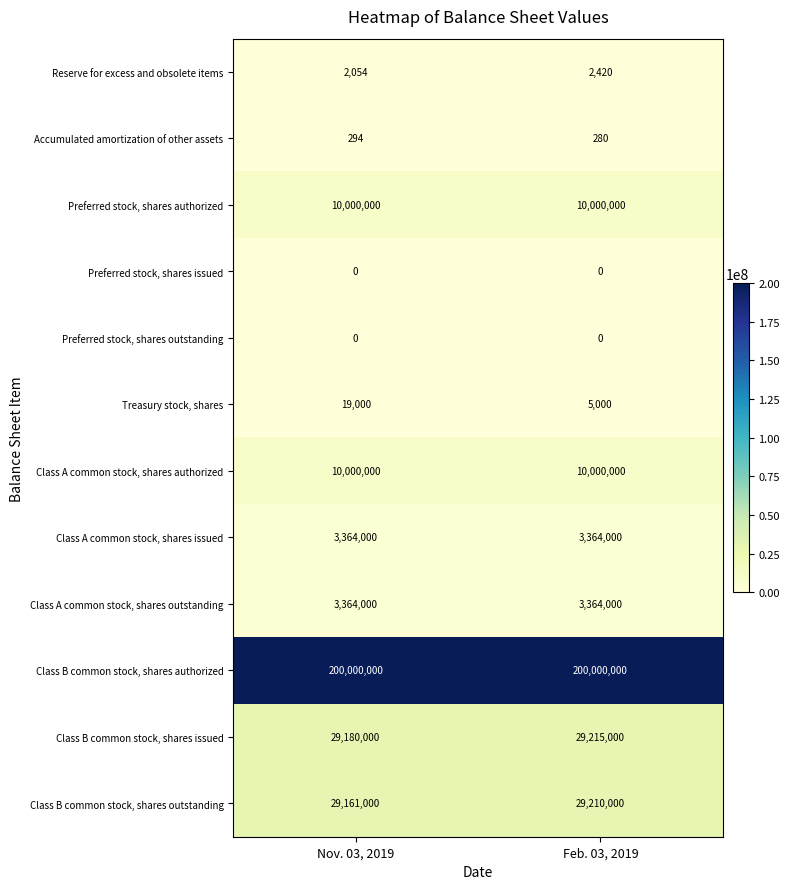

True or false: Class B common stock, shares outstanding has a value of 29210000 at Feb. 03, 2019.

True